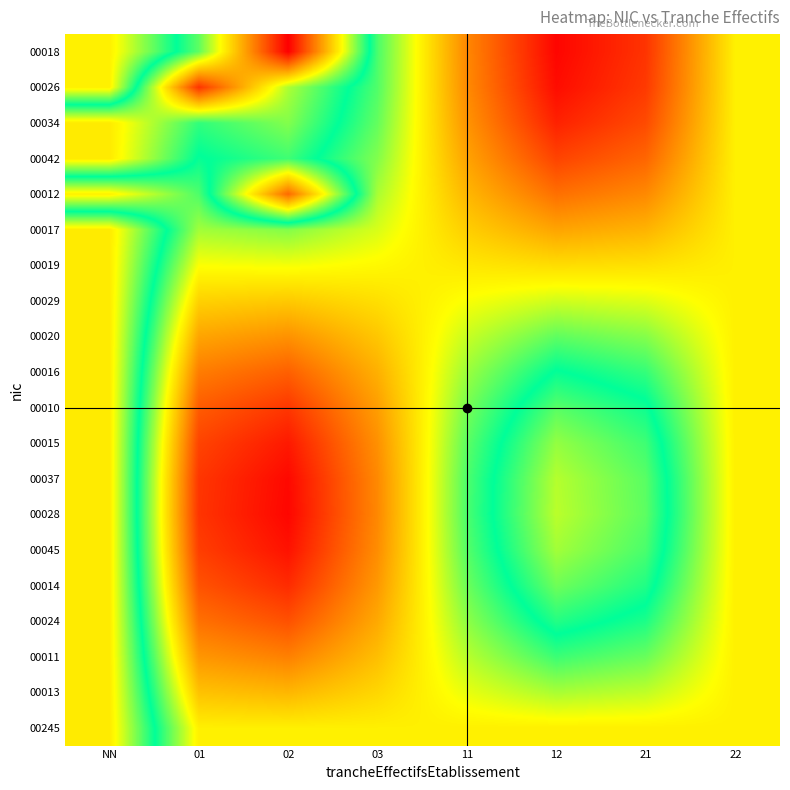

Rank the series at 21 from highest to lowest value.

00028, 00037, 00045, 00015, 00014, 00010, 00024, 00016, 00011, 00020, 00013, 00029, 00245, 00019, 00017, 00012, 00042, 00034, 00026, 00018